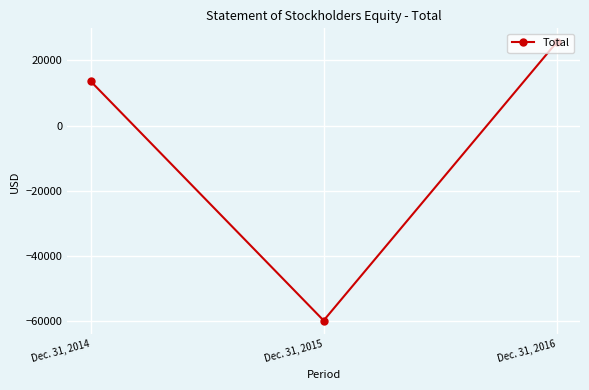

Does the chart display data point markers on the line(s)?

Yes